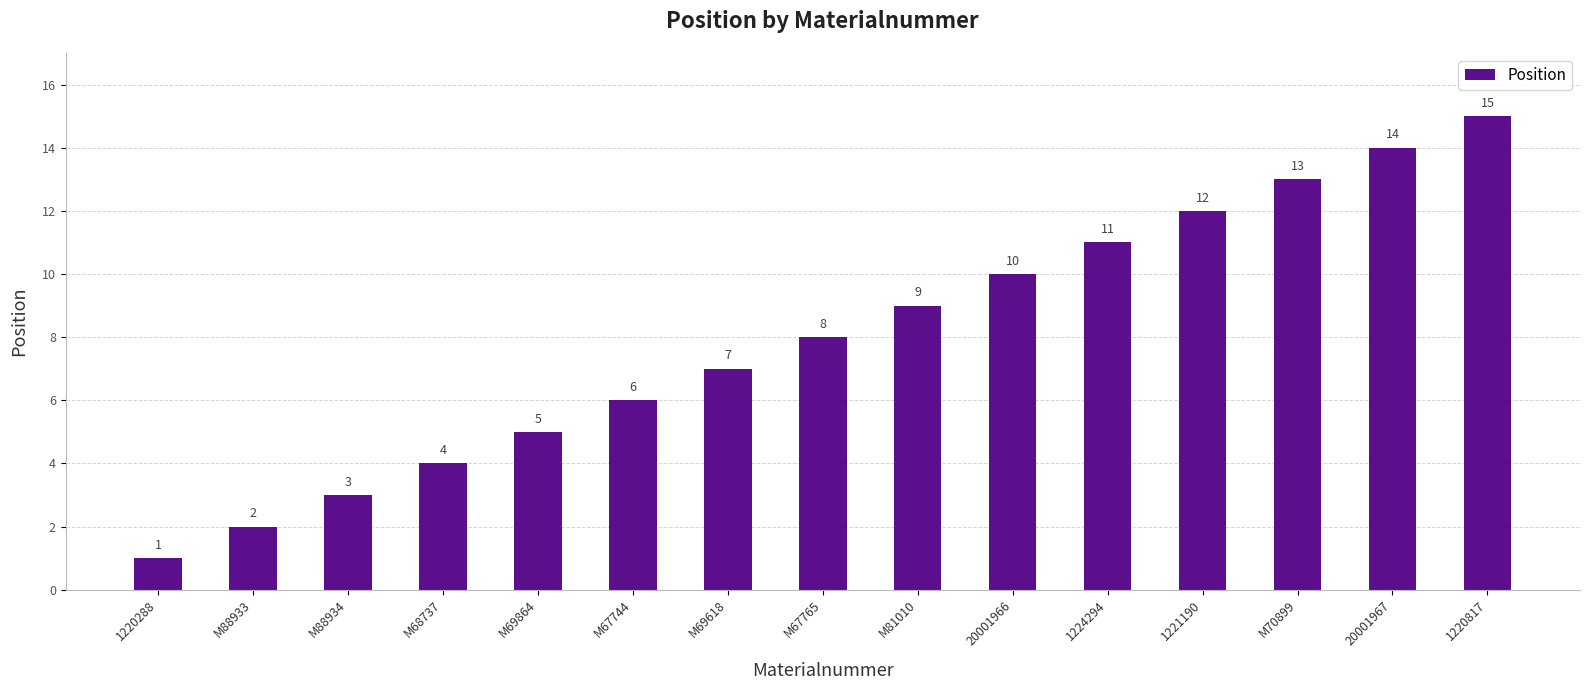

Which category has the highest value across all series?

1220817